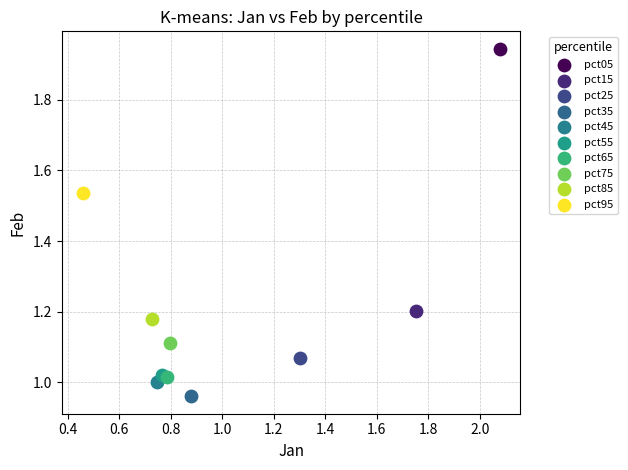

Which series contains the lowest Y value?

pct35